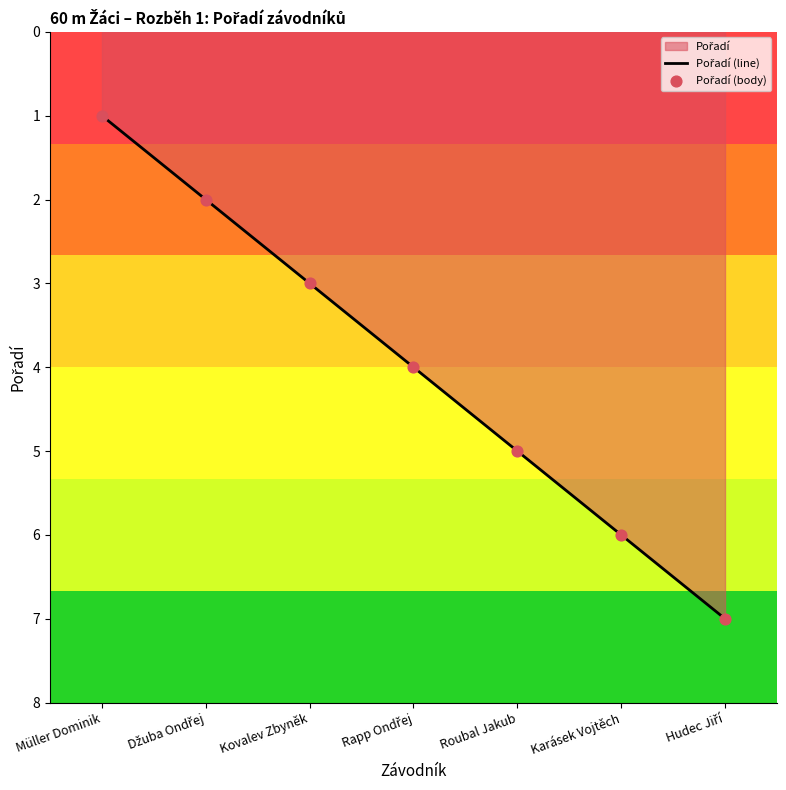

What position from the right is Kovalev Zbyněk?

5